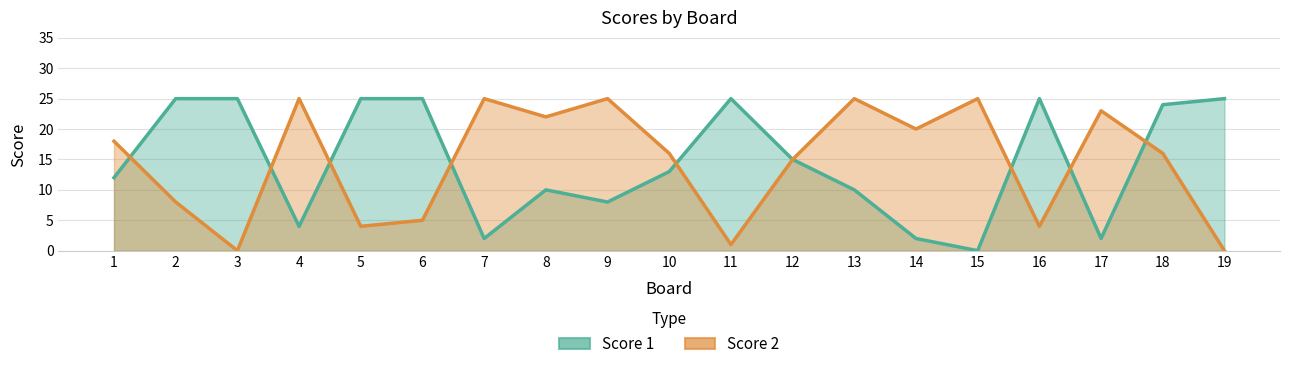

How many categories are shown in the chart?

19